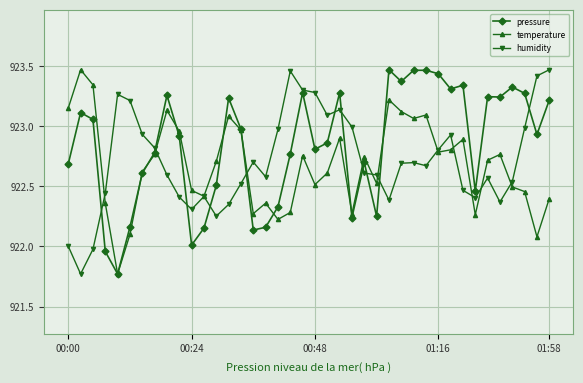

How many lines are shown in the chart?

3